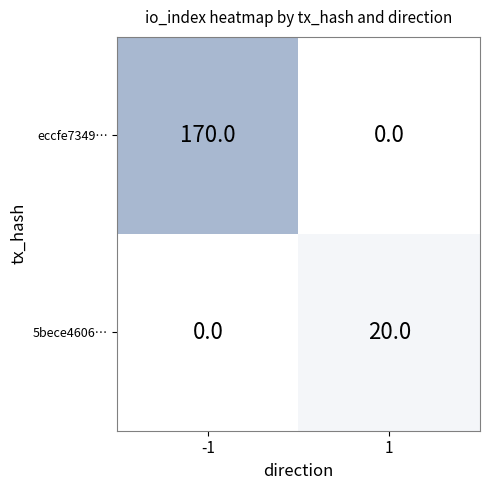

Reading left to right, extract all data points from this chart.

eccfe7349…: -1=170	1=0
5bece4606…: -1=0	1=20